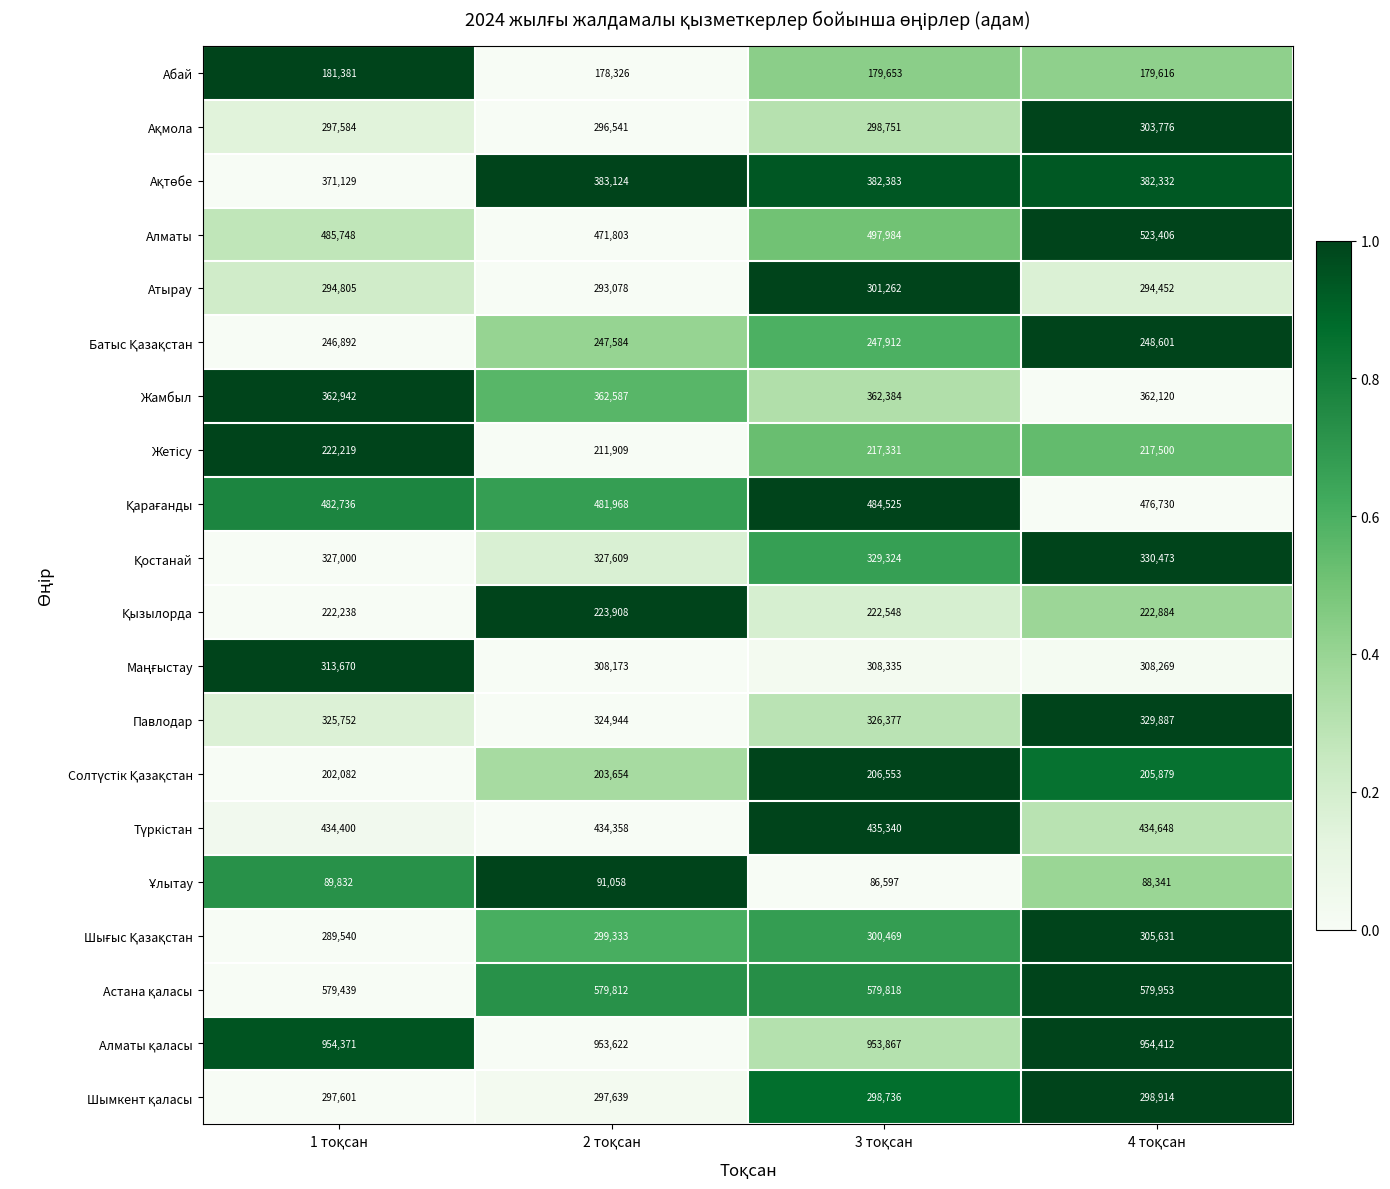

Which series has the widest spread of values?

Алматы